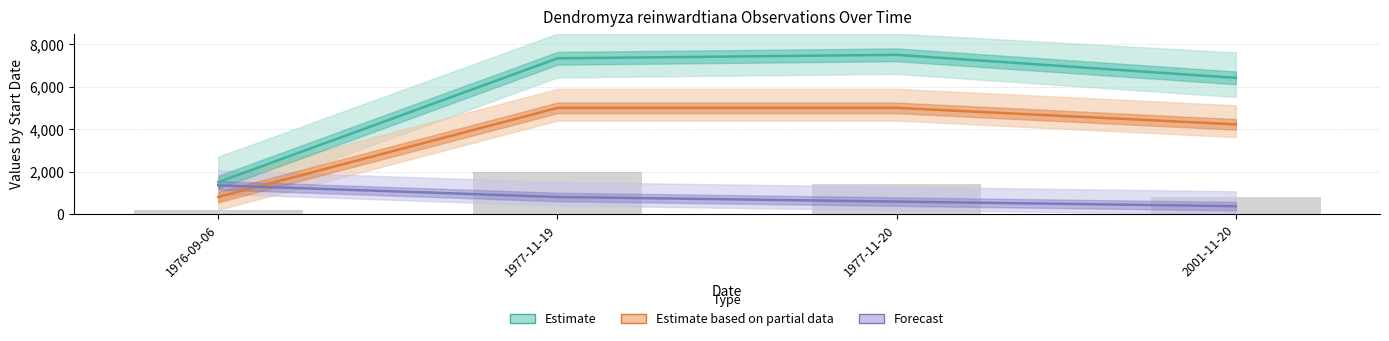

Does the chart contain any negative values?

No